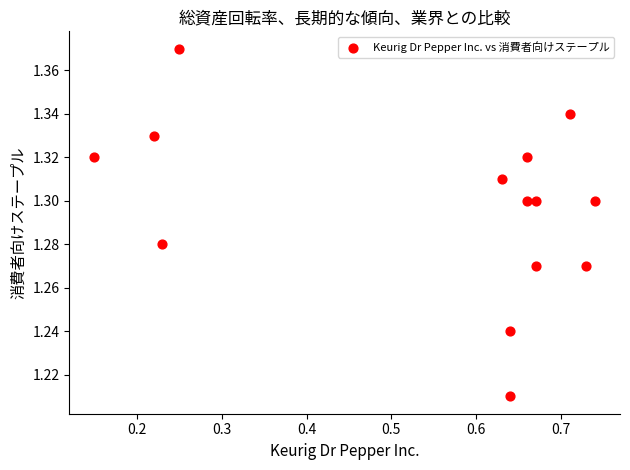

What is the range of X values (max minus min)?

0.6